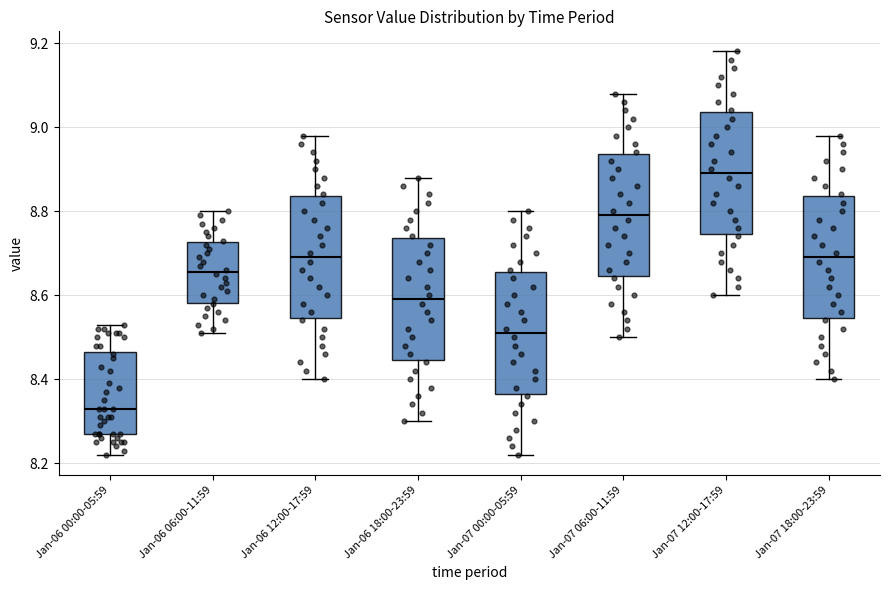

Reading left to right, transcribe this box plot: for each box, give where its median line is, the range the box spans, and where its two whiskers end, as read against the y-axis. The values are not printed on the chart, so give them approximately, as read against the axis.

Jan-06 00:00-05:59: median 8.34, box 8.28 to 8.46, whiskers 8.22 to 8.54
Jan-06 06:00-11:59: median 8.66, box 8.58 to 8.72, whiskers 8.52 to 8.80
Jan-06 12:00-17:59: median 8.70, box 8.54 to 8.84, whiskers 8.40 to 8.98
Jan-06 18:00-23:59: median 8.60, box 8.44 to 8.74, whiskers 8.30 to 8.88
Jan-07 00:00-05:59: median 8.52, box 8.36 to 8.66, whiskers 8.22 to 8.80
Jan-07 06:00-11:59: median 8.80, box 8.64 to 8.94, whiskers 8.50 to 9.08
Jan-07 12:00-17:59: median 8.90, box 8.74 to 9.04, whiskers 8.60 to 9.18
Jan-07 18:00-23:59: median 8.70, box 8.54 to 8.84, whiskers 8.40 to 8.98